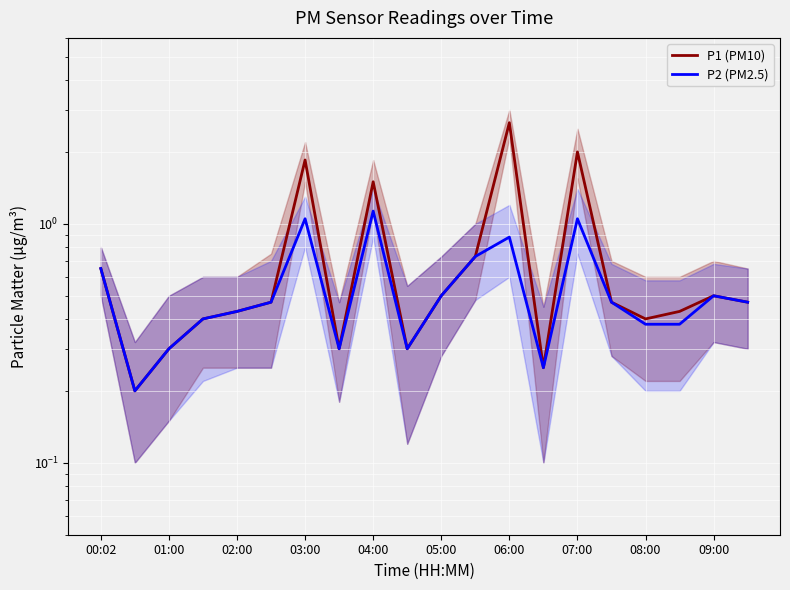

True or false: P1 (PM10) and P2 (PM2.5) intersect in this chart.

False